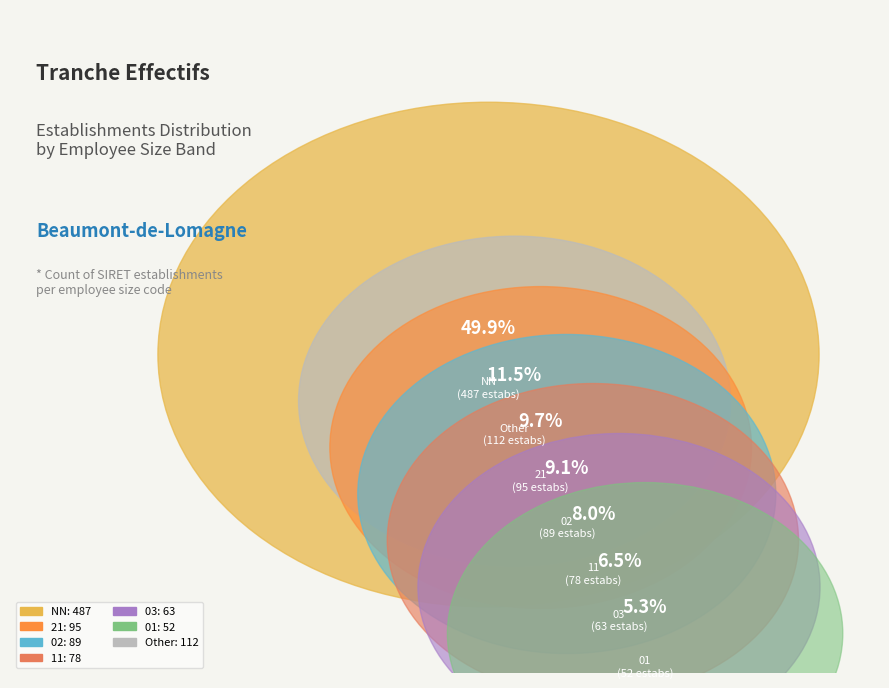

Is it true that NN is 50% of the pie?

True